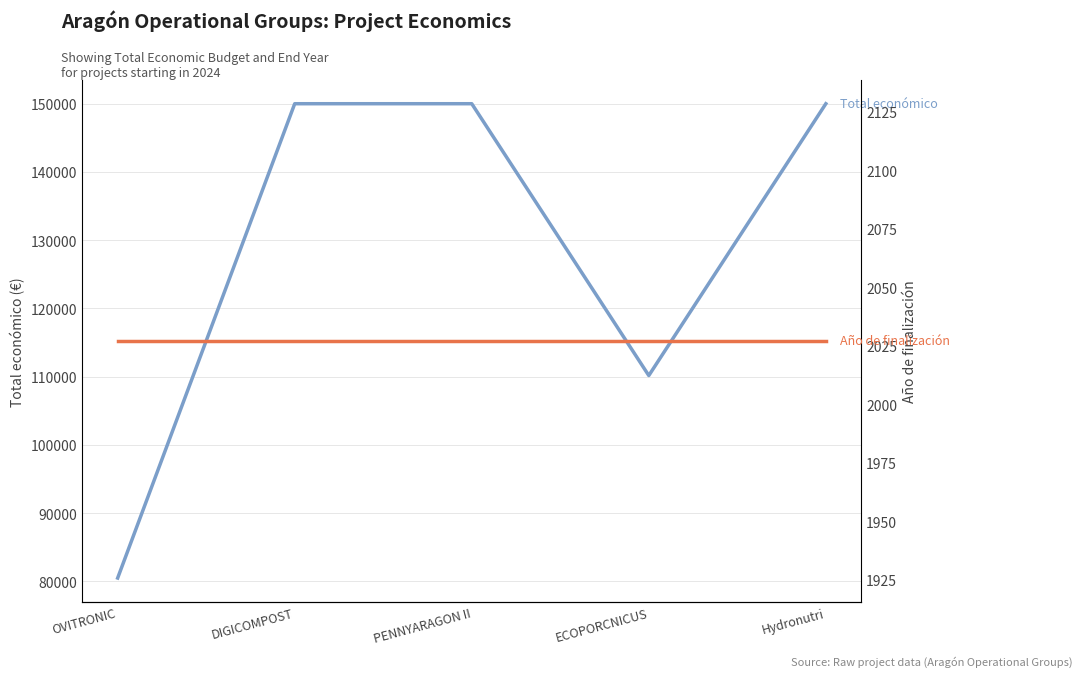

Is it true that Total económico equals 156781 at ECOPORCNICUS?

False